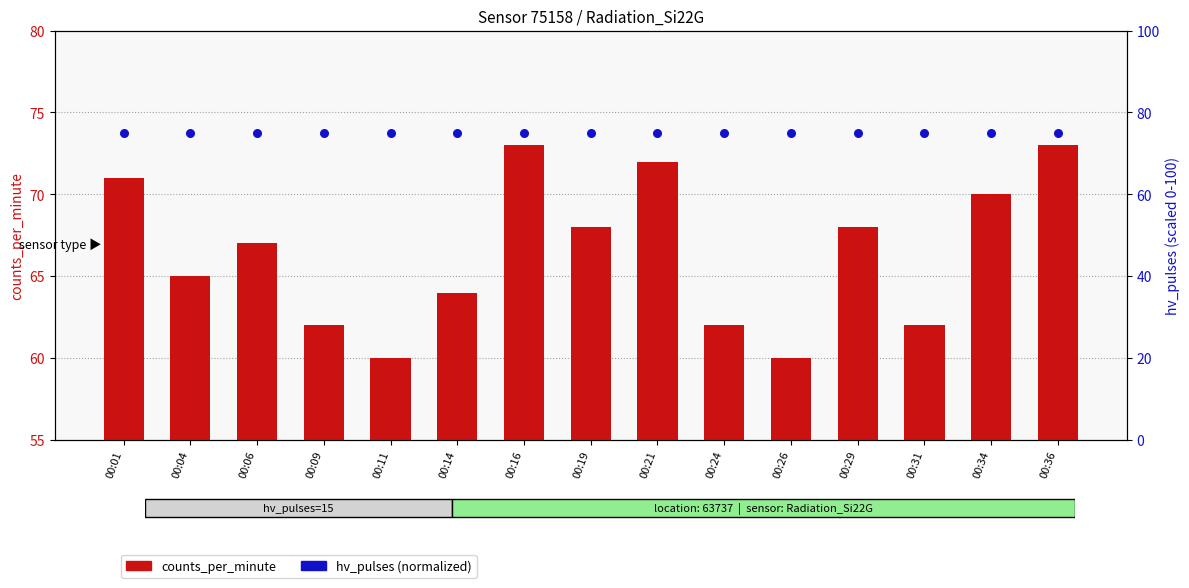

Which series reaches the minimum Y coordinate?

counts_per_minute